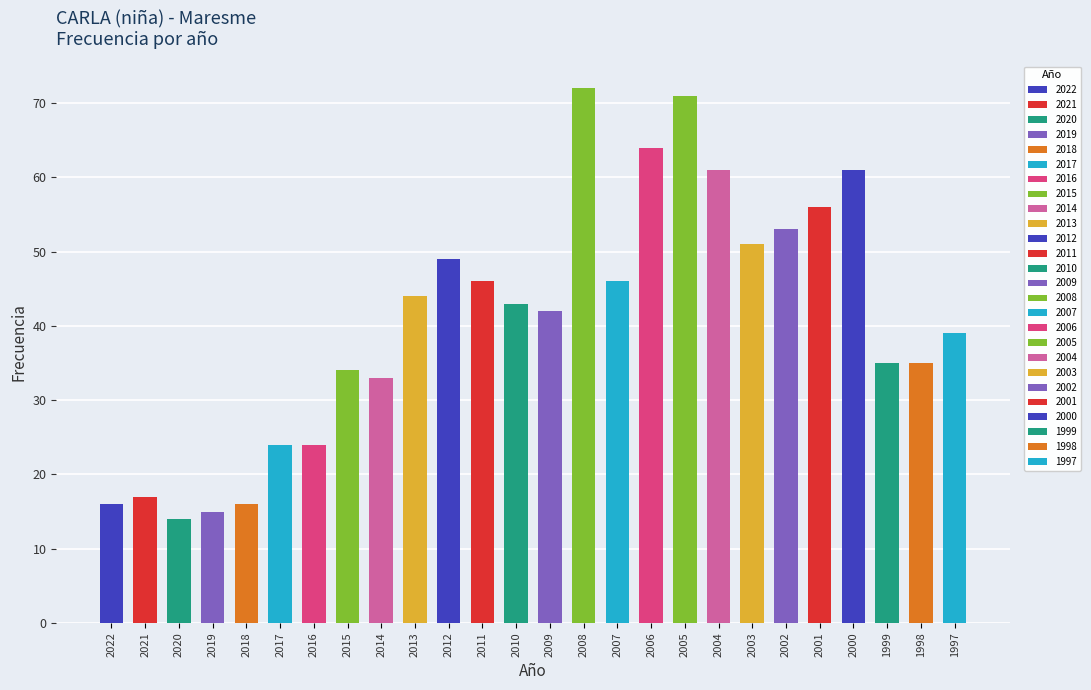

What is the sum of all values?

1061